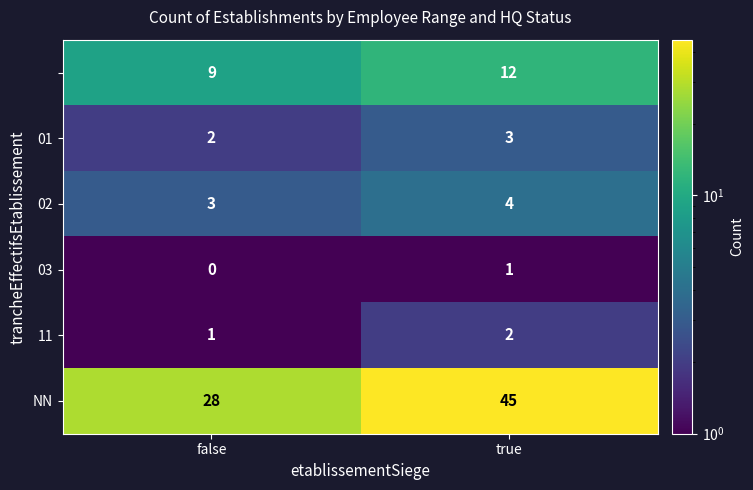

What is the total value across all series at true?

67